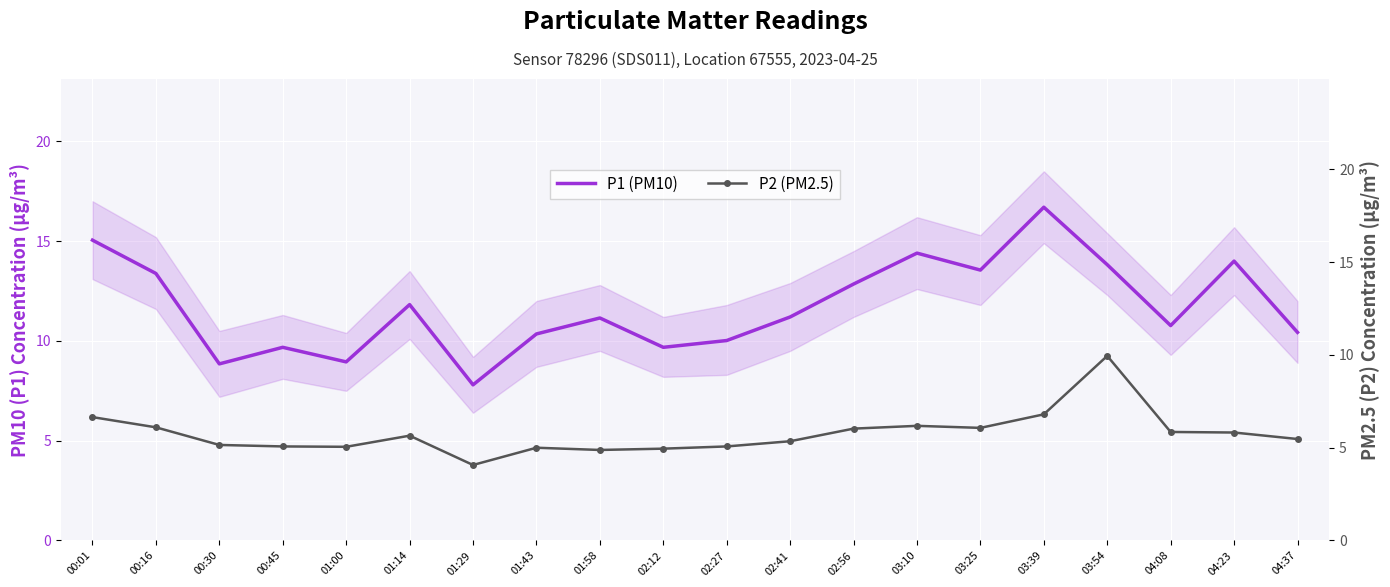

What is the minimum value shown in the chart?

4.1